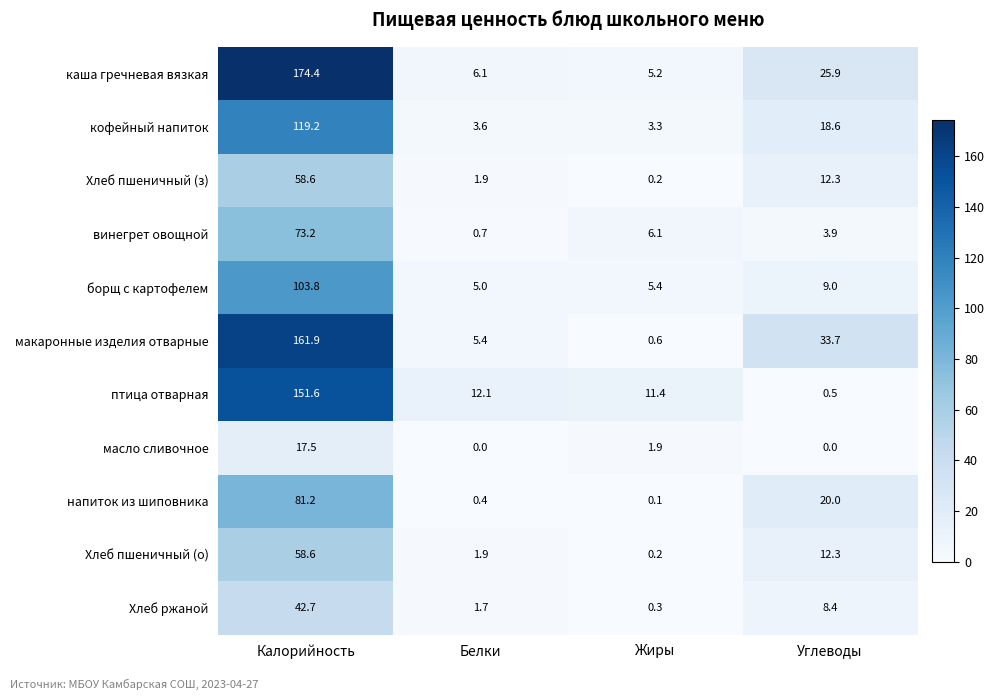

What is the greatest value displayed?

174.4